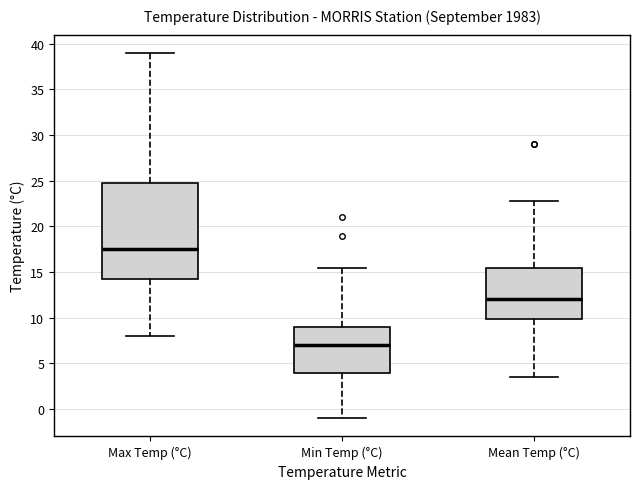

Comparing the boxes themselves (not the whiskers), which one is the tallest?

Max Temp (°C)